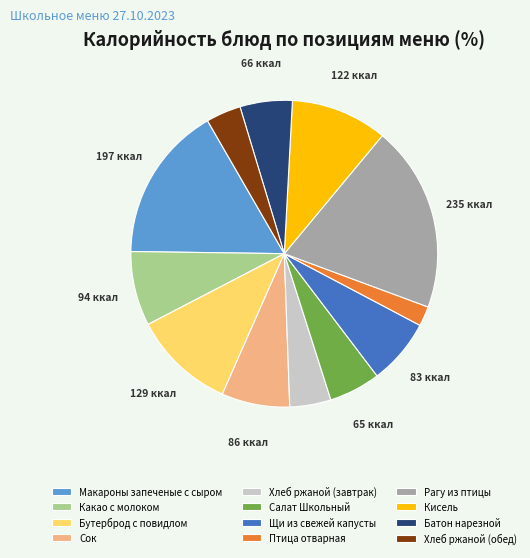

Is there any slice that represents more than half of the pie?

No